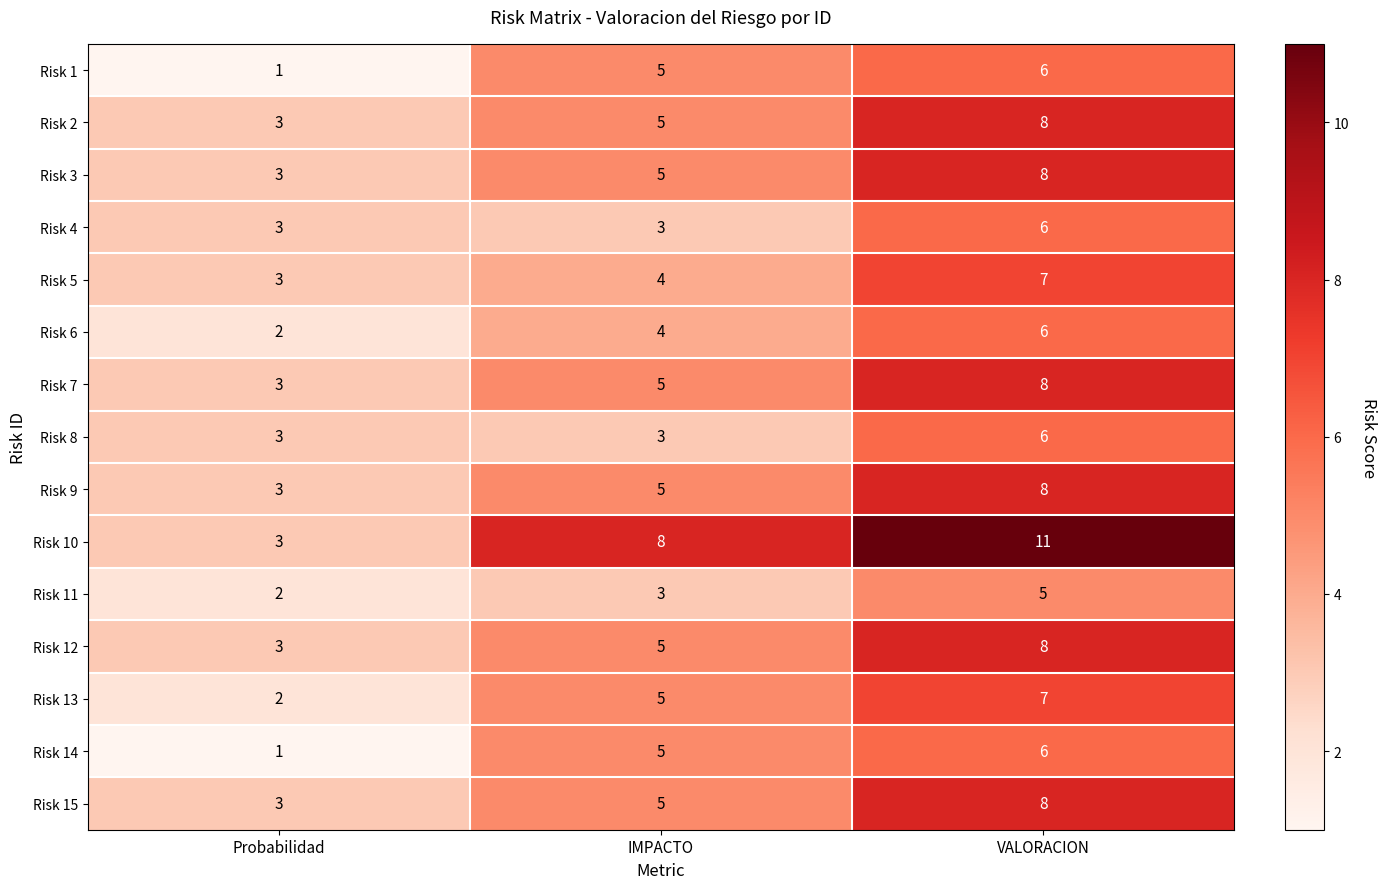

Is it true that Risk 5 equals 5 at Probabilidad?

False